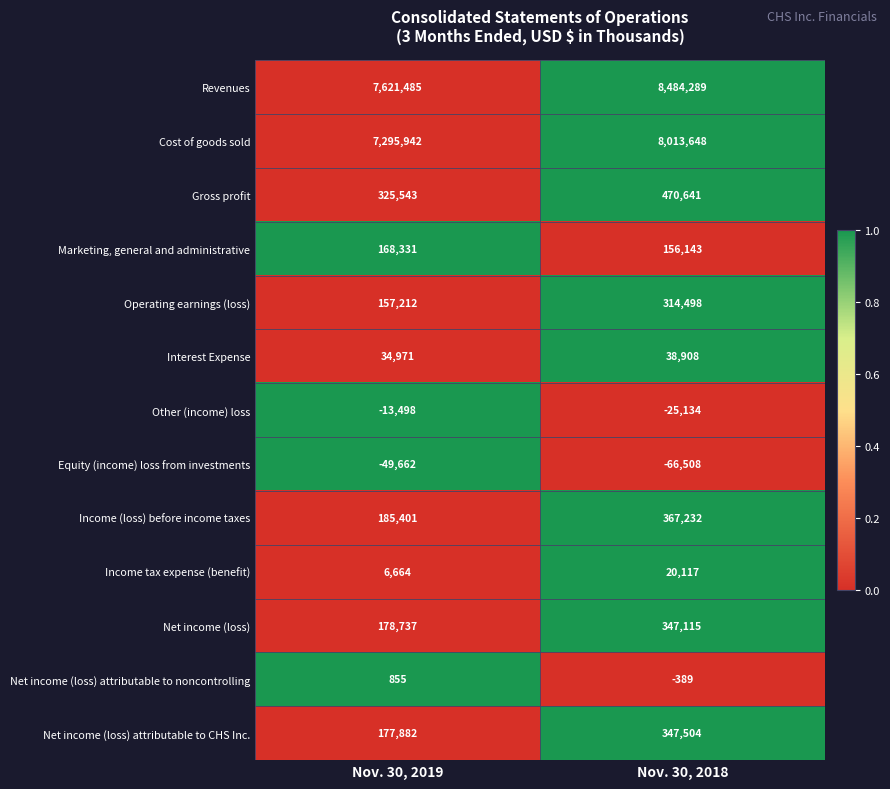

Reading right to left, extract all data points from this chart.

Revenues: Nov. 30, 2018=8484289	Nov. 30, 2019=7621485
Cost of goods sold: Nov. 30, 2018=8013648	Nov. 30, 2019=7295942
Gross profit: Nov. 30, 2018=470641	Nov. 30, 2019=325543
Marketing, general and administrative: Nov. 30, 2018=156143	Nov. 30, 2019=168331
Operating earnings (loss): Nov. 30, 2018=314498	Nov. 30, 2019=157212
Interest Expense: Nov. 30, 2018=38908	Nov. 30, 2019=34971
Other (income) loss: Nov. 30, 2018=-25134	Nov. 30, 2019=-13498
Equity (income) loss from investments: Nov. 30, 2018=-66508	Nov. 30, 2019=-49662
Income (loss) before income taxes: Nov. 30, 2018=367232	Nov. 30, 2019=185401
Income tax expense (benefit): Nov. 30, 2018=20117	Nov. 30, 2019=6664
Net income (loss): Nov. 30, 2018=347115	Nov. 30, 2019=178737
Net income (loss) attributable to noncontrolling: Nov. 30, 2018=-389	Nov. 30, 2019=855
Net income (loss) attributable to CHS Inc.: Nov. 30, 2018=347504	Nov. 30, 2019=177882